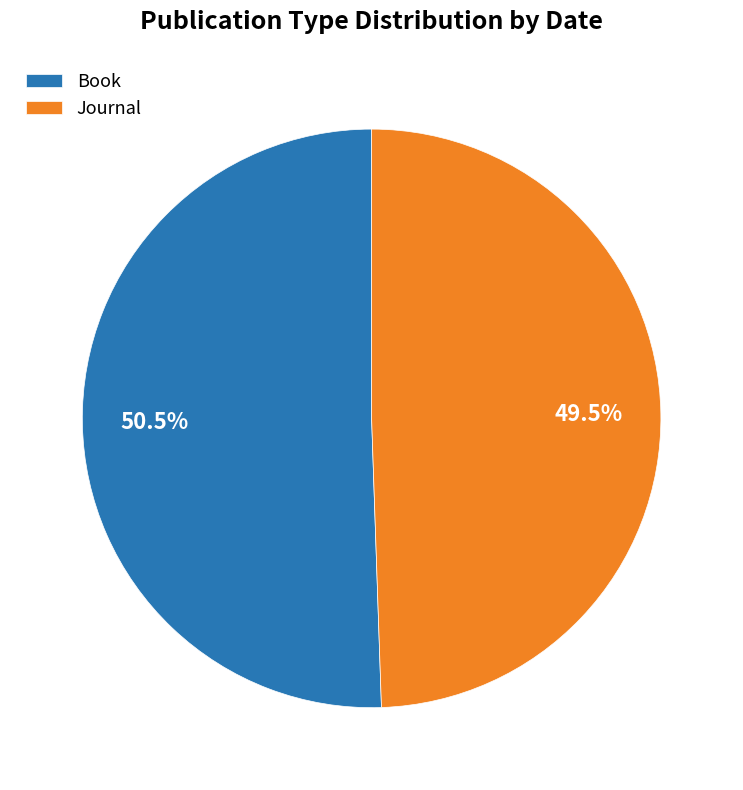

What percentage do Journal and Book together represent?

100.0%